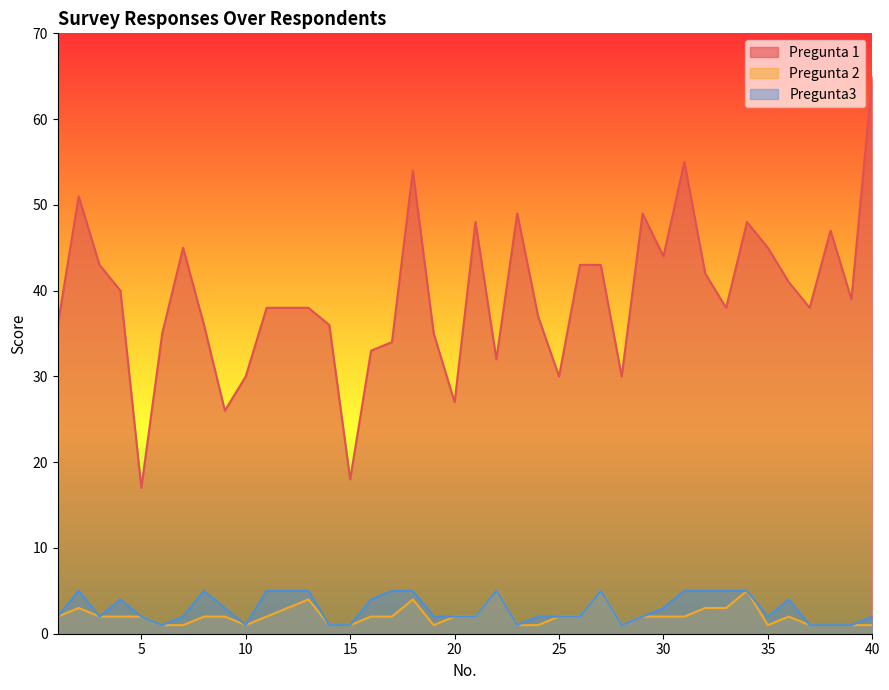

Reading right to left, list all the values displayed in this chart.

Pregunta 1: 40=65	39=39	38=47	37=38	36=41	35=45	34=48	33=38	32=42	31=55	30=44	29=49	28=30	27=43	26=43	25=30	24=37	23=49	22=32	21=48	20=27	19=35	18=54	17=34	16=33	15=18	14=36	13=38	12=38	11=38	10=30	9=26	8=36	7=45	6=35	5=17	4=40	3=43	2=51	1=36
Pregunta 2: 40=1	39=1	38=1	37=1	36=2	35=1	34=5	33=3	32=3	31=2	30=2	29=2	28=1	27=5	26=2	25=2	24=1	23=1	22=5	21=2	20=2	19=1	18=4	17=2	16=2	15=1	14=1	13=4	12=3	11=2	10=1	9=2	8=2	7=1	6=1	5=2	4=2	3=2	2=3	1=2
Pregunta3: 40=2	39=1	38=1	37=1	36=4	35=2	34=5	33=5	32=5	31=5	30=3	29=2	28=1	27=5	26=2	25=2	24=2	23=1	22=5	21=2	20=2	19=2	18=5	17=5	16=4	15=1	14=1	13=5	12=5	11=5	10=1	9=3	8=5	7=2	6=1	5=2	4=4	3=2	2=5	1=2